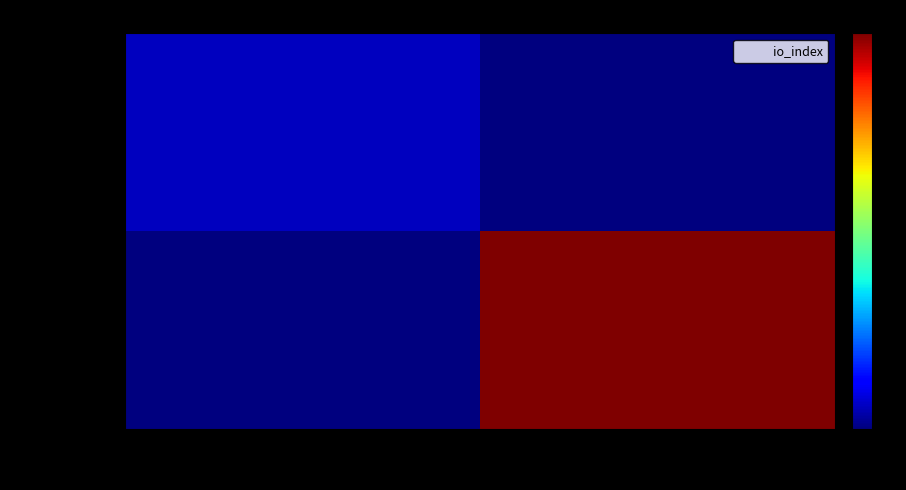

List the series in order of their peak value, lowest first.

cd5ec740...a, f8f3dc59...0